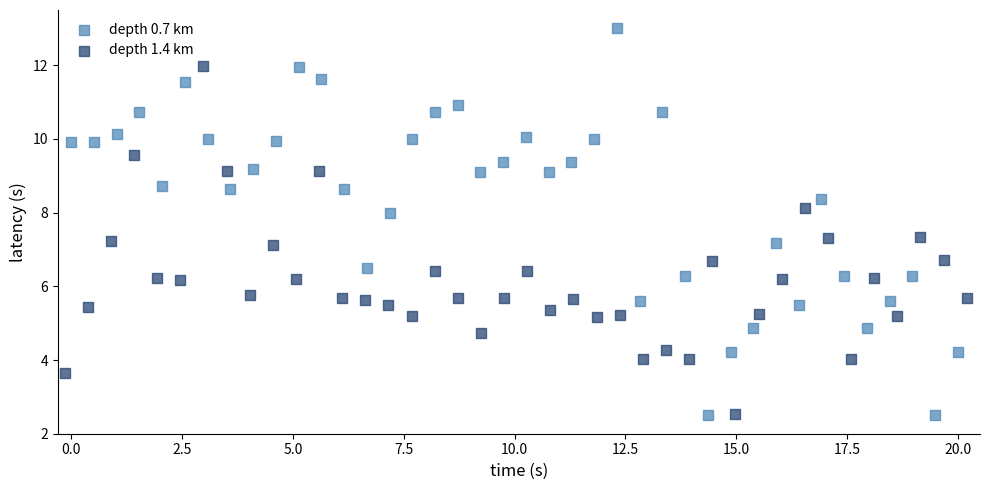

Which series has the largest Y range (max minus min)?

depth 0.7 km